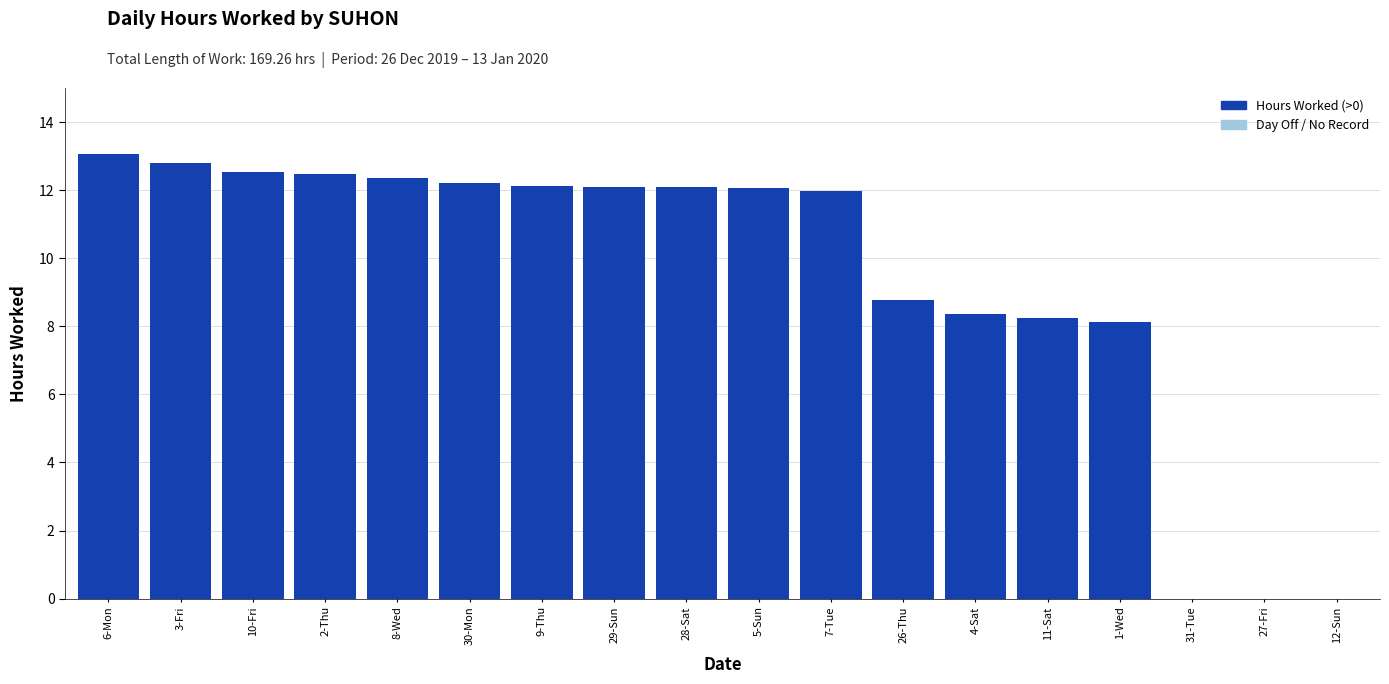

What value does the data have at 28-Sat?

12.1